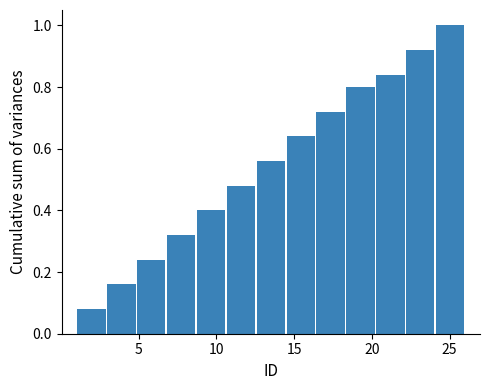

Around what value on the x-axis is the tallest bar? Give the approximate position of its centre, as read against the axis.

25.0